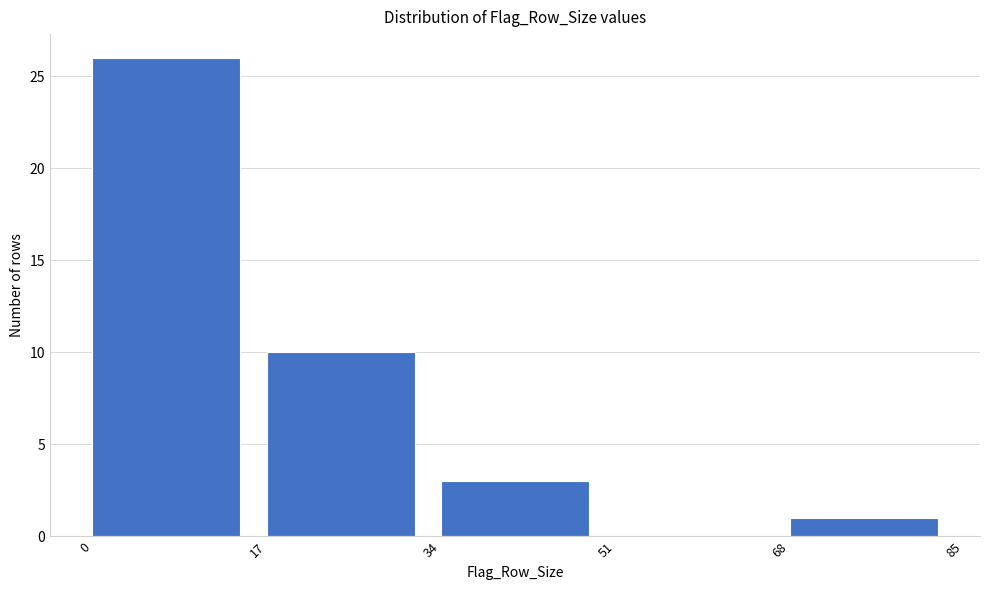

Reading left to right, list every bar in this chart as the range it spans on the x-axis followed by its height. The values are not printed on the chart, so give them approximately, as read against the axis.

0 to 17: 26
17 to 34: 10
34 to 51: 3
51 to 68: 0
68 to 85: 1